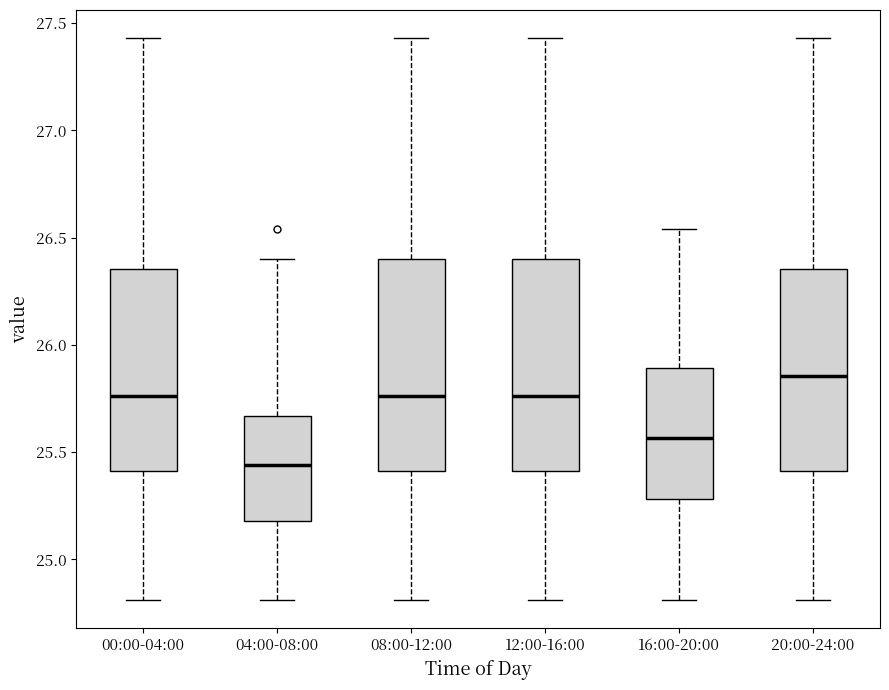

Reading left to right, read every box against the y-axis: the position of its median line, the range the box covers, and the ends of its whiskers. The values are not printed on the chart, so give them approximately, as read against the axis.

00:00-04:00: median 25.75, box 25.40 to 26.35, whiskers 24.80 to 27.45
04:00-08:00: median 25.45, box 25.20 to 25.65, whiskers 24.80 to 26.40
08:00-12:00: median 25.75, box 25.40 to 26.40, whiskers 24.80 to 27.45
12:00-16:00: median 25.75, box 25.40 to 26.40, whiskers 24.80 to 27.45
16:00-20:00: median 25.55, box 25.30 to 25.90, whiskers 24.80 to 26.55
20:00-24:00: median 25.85, box 25.40 to 26.35, whiskers 24.80 to 27.45